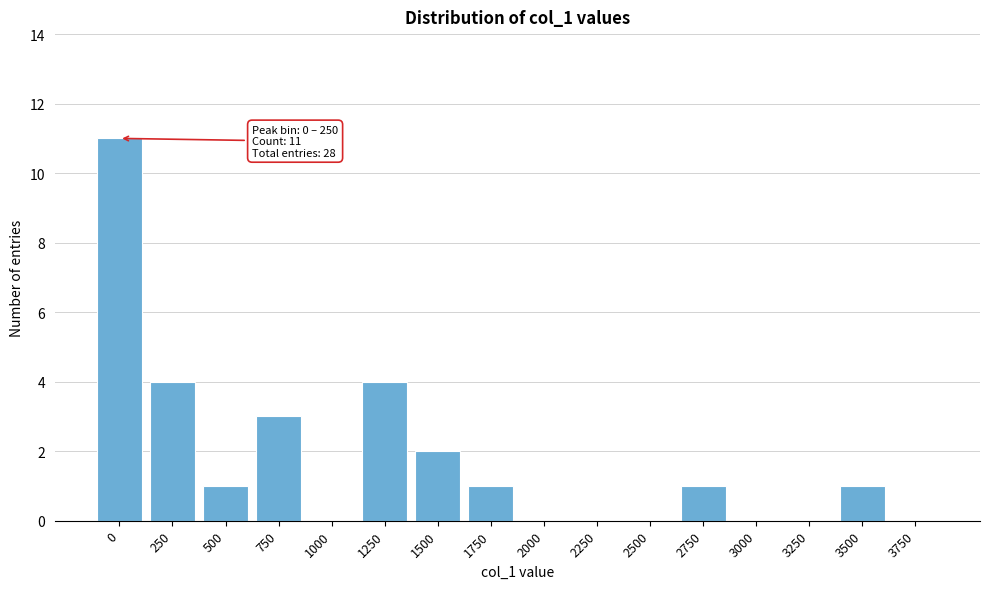

Reading left to right, extract all data points from this chart.

0=11	250=4	500=1	750=3	1000=0	1250=4	1500=2	1750=1	2000=0	2250=0	2500=0	2750=1	3000=0	3250=0	3500=1	3750=0